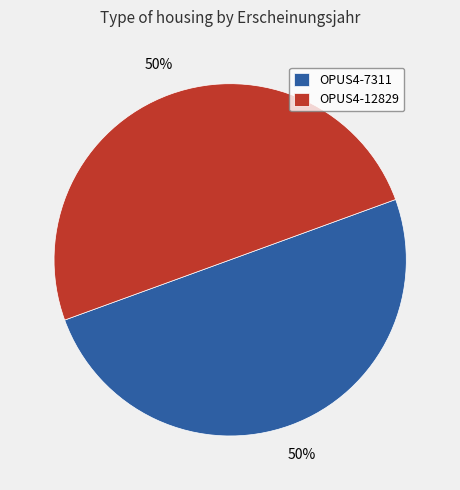

True or false: OPUS4-12829 accounts for 50% of the total.

True